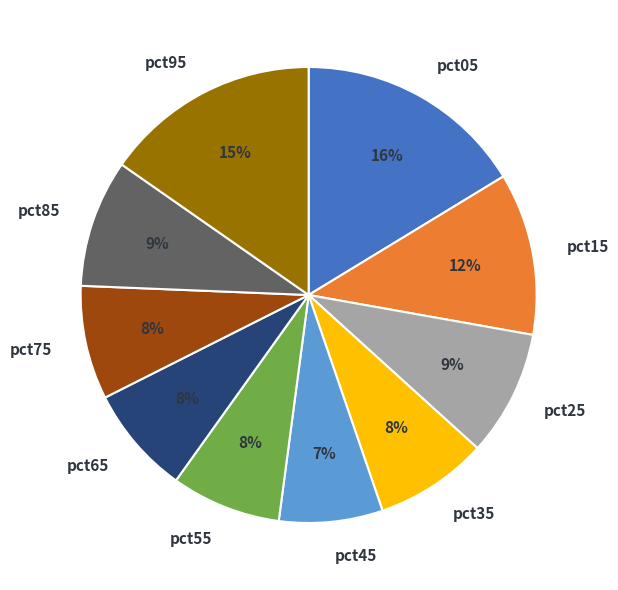

To the nearest percent, what is the average slice percentage?

10%